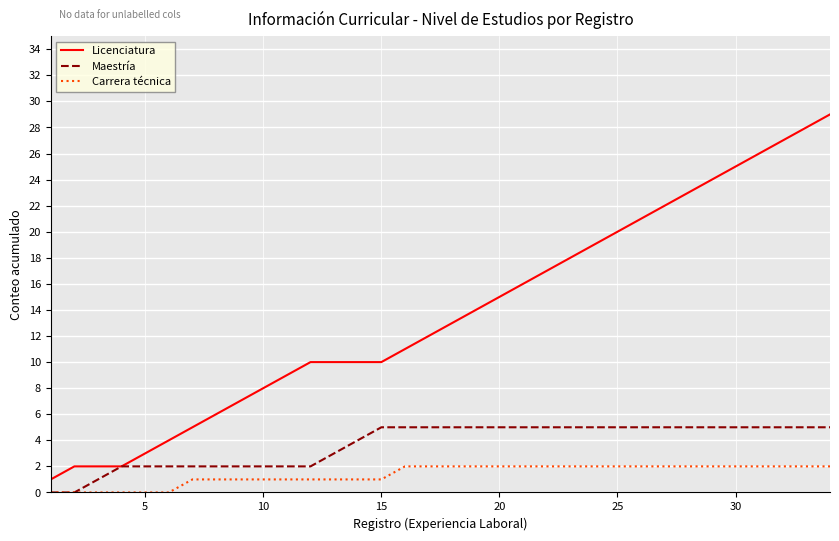

How many lines are shown in the chart?

3